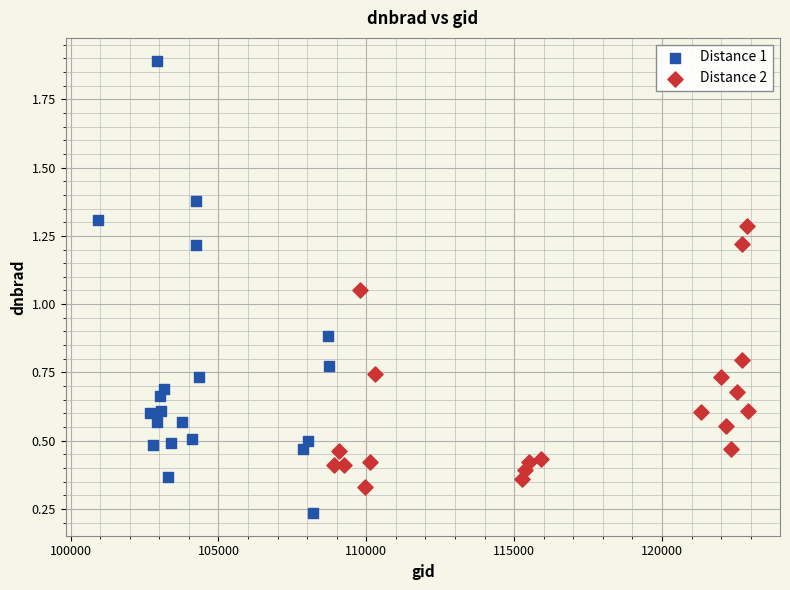

Which series has the largest Y range (max minus min)?

Distance 1